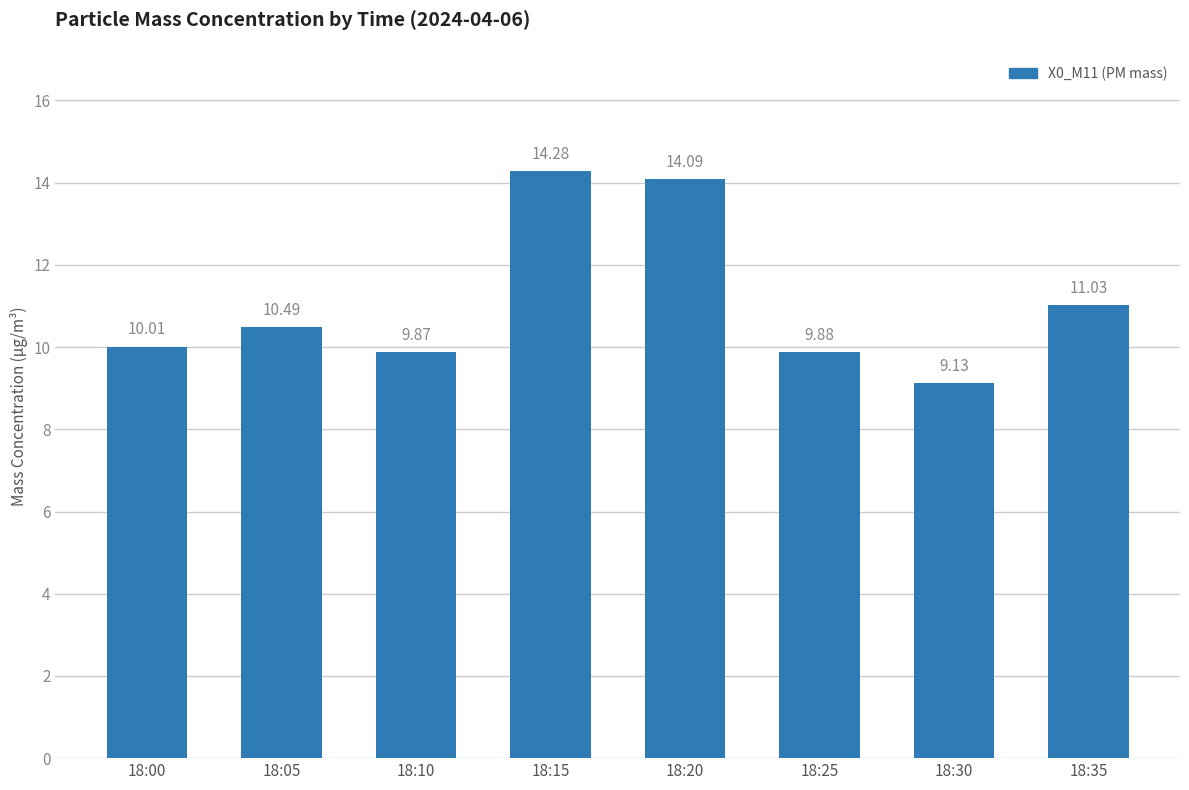

What is the difference between the maximum and second lowest values?

4.4